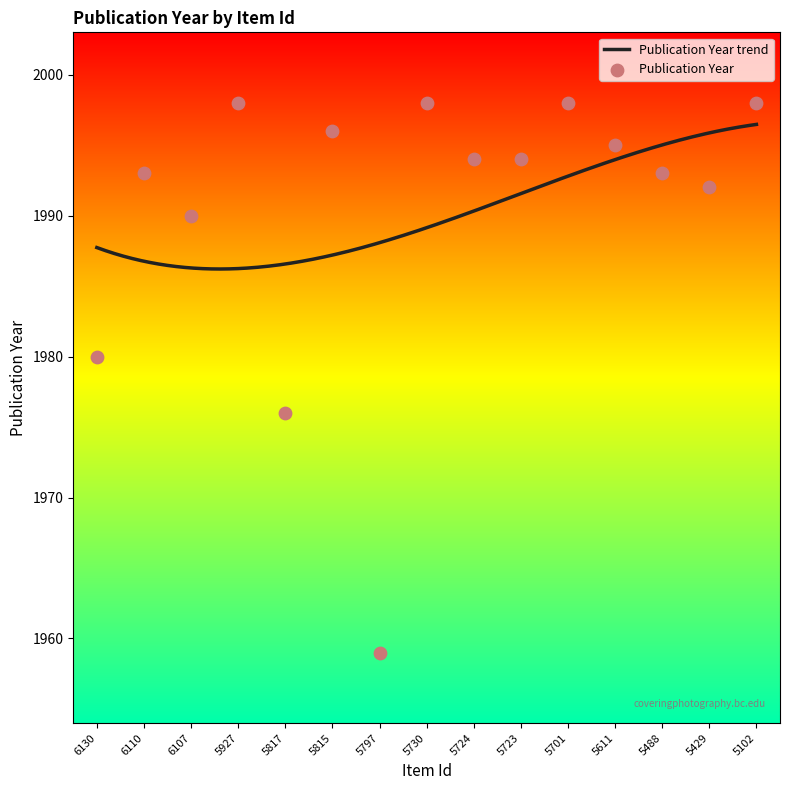

Approximately how many times larger is the value at 5797 compared to 5701?

1.0